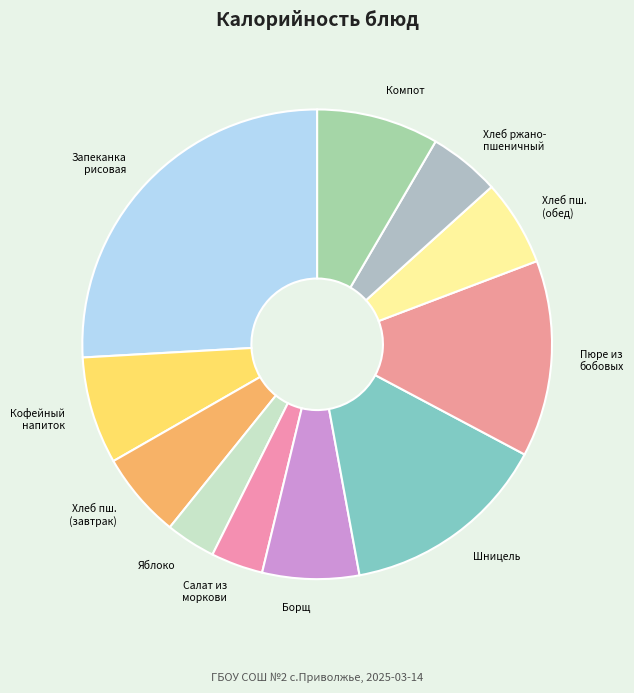

True or false: Пюре из бобовых accounts for 14% of the total.

True